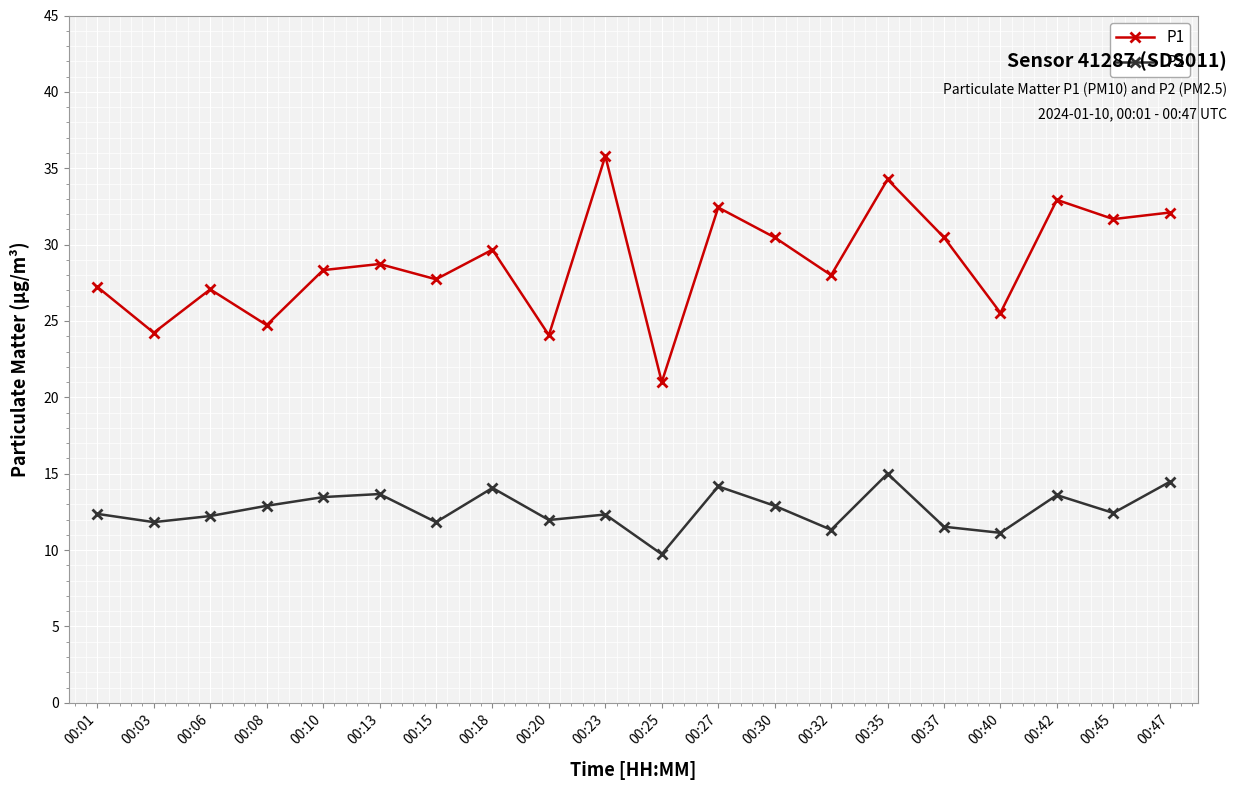

List the series in order of their overall mean, highest first.

P1, P2